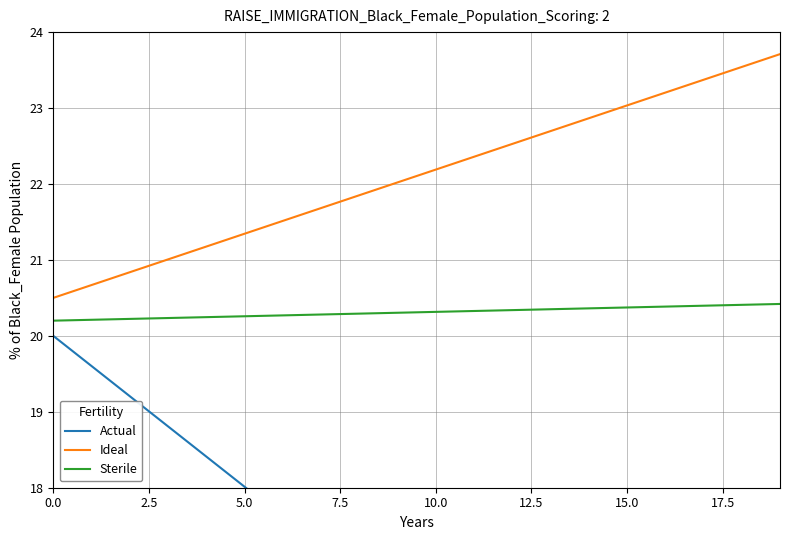

Which category has the highest value across all series?

19